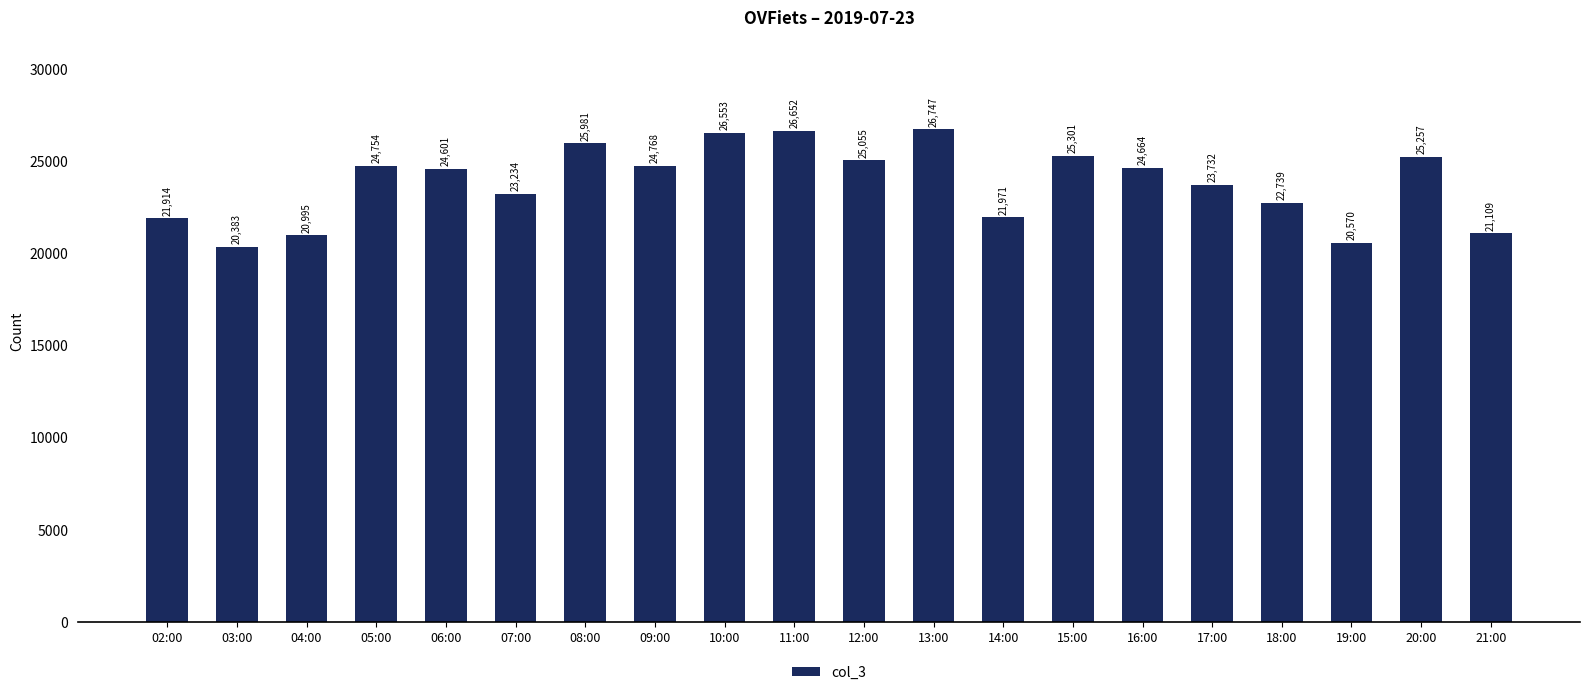

Rank the categories by value from highest to lowest.

13:00, 11:00, 10:00, 08:00, 15:00, 20:00, 12:00, 09:00, 05:00, 16:00, 06:00, 17:00, 07:00, 18:00, 14:00, 02:00, 21:00, 04:00, 19:00, 03:00